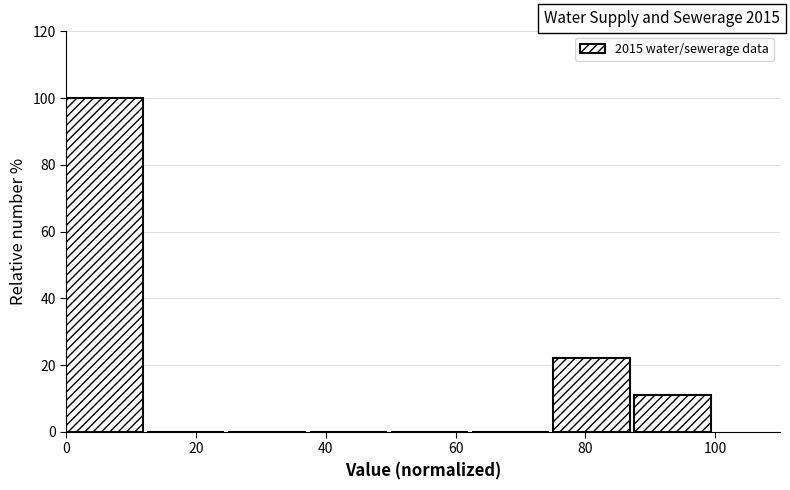

Which range on the x-axis has the tallest bar?

0 to 12